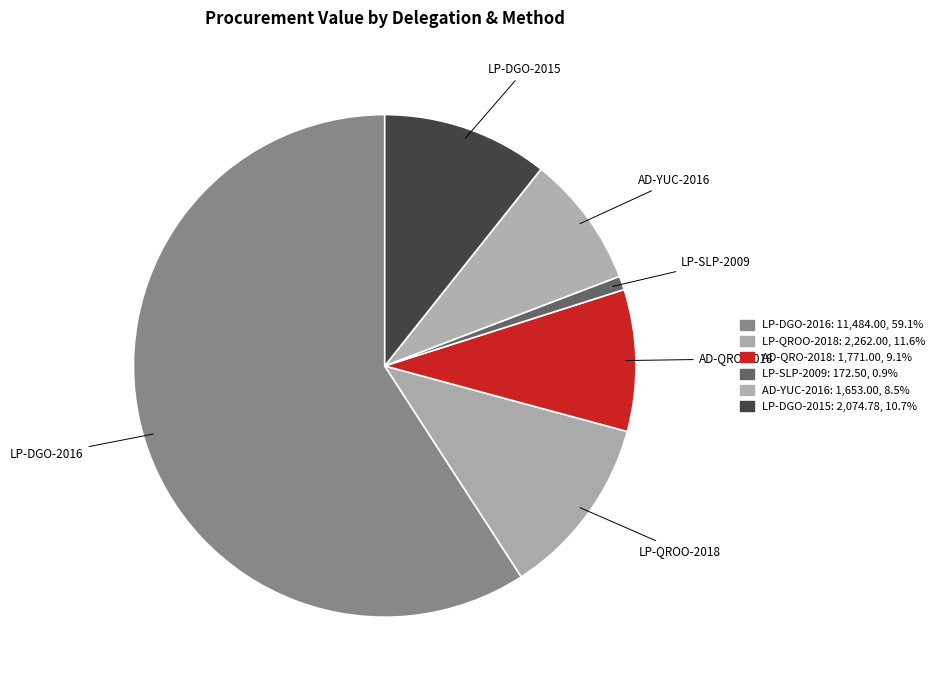

To the nearest percent, what is the average slice percentage?

17%